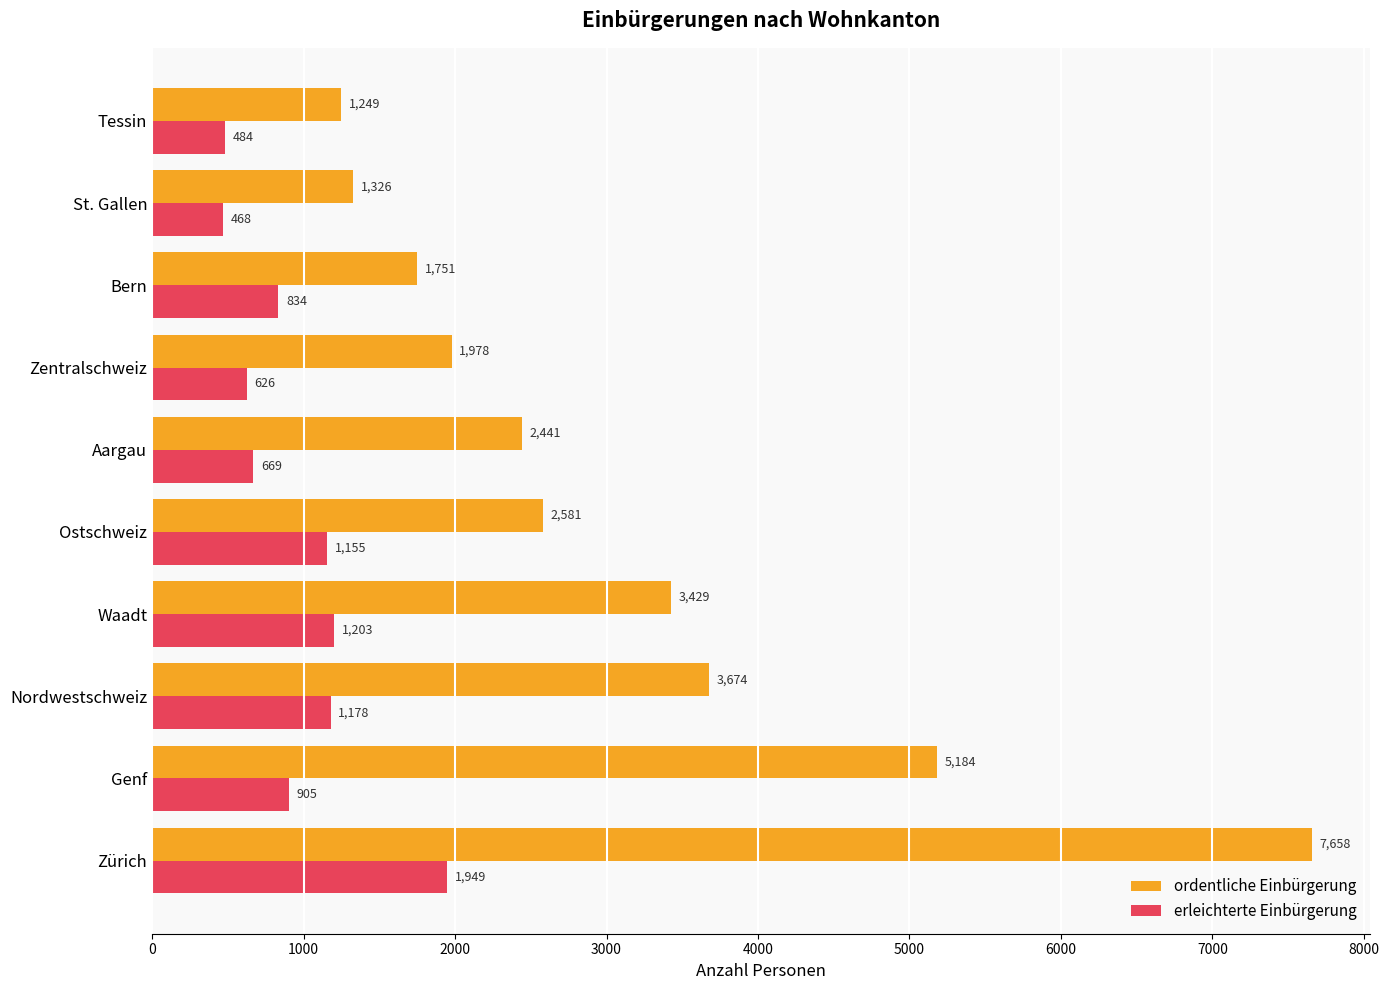

Which series has the largest total across all categories?

ordentliche Einbürgerung